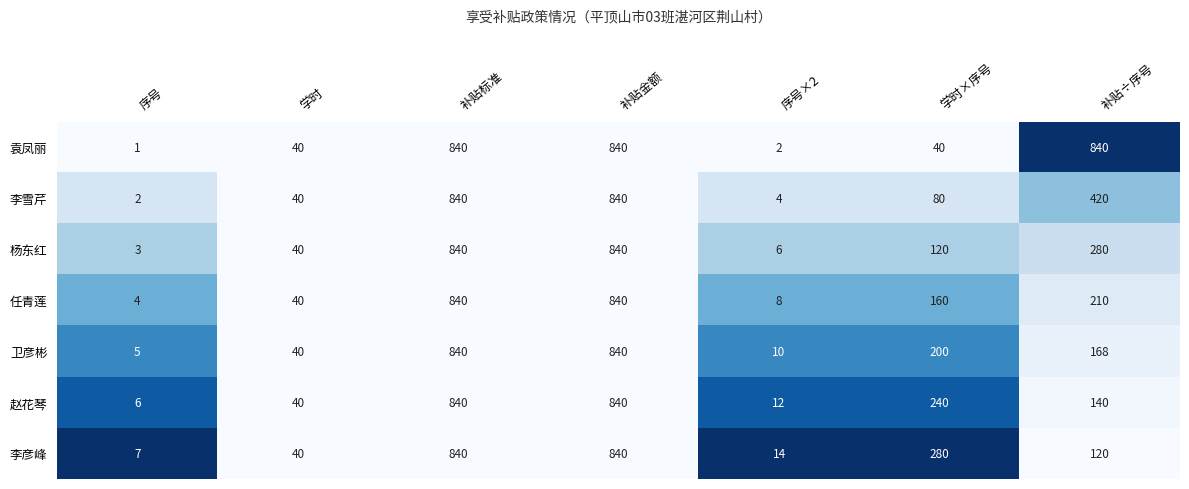

Rank the series at 序号×2 from lowest to highest value.

袁凤丽, 李雪芹, 杨东红, 任青莲, 卫彦彬, 赵花琴, 李彦峰